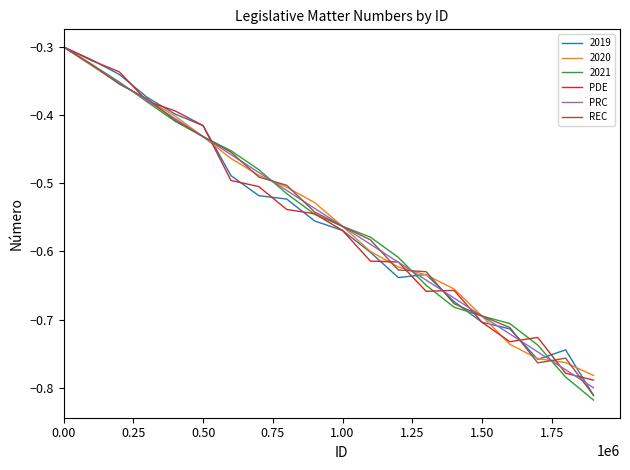

What is the difference between the maximum and minimum values in the PDE series?

0.5